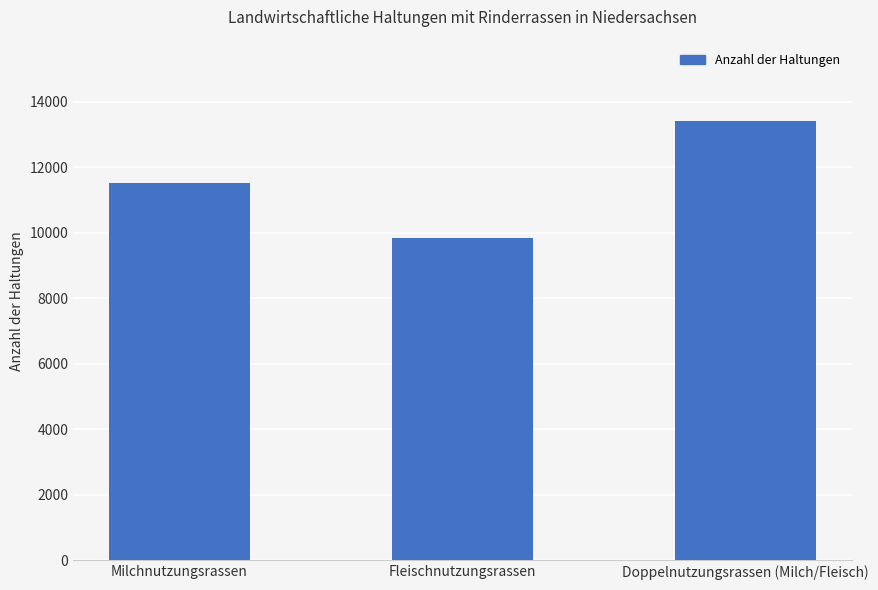

True or false: the data shows 13402 at Doppelnutzungsrassen (Milch/Fleisch).

True